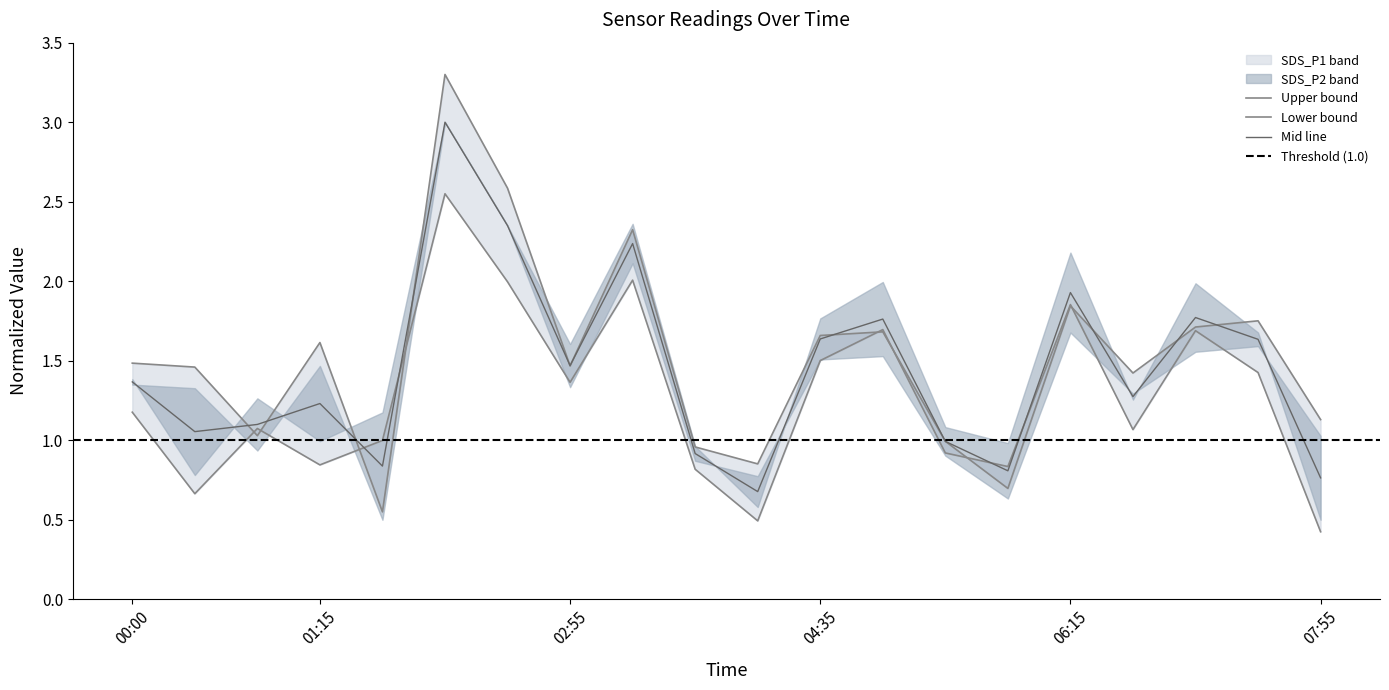

How many data points in SDS_P1 are above 1?

15